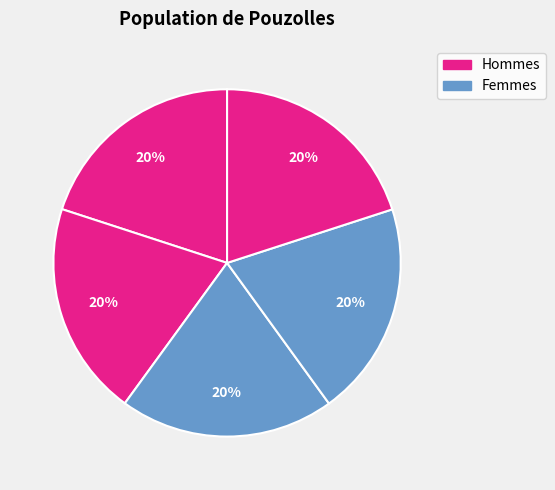

How many segments does this pie chart have?

5